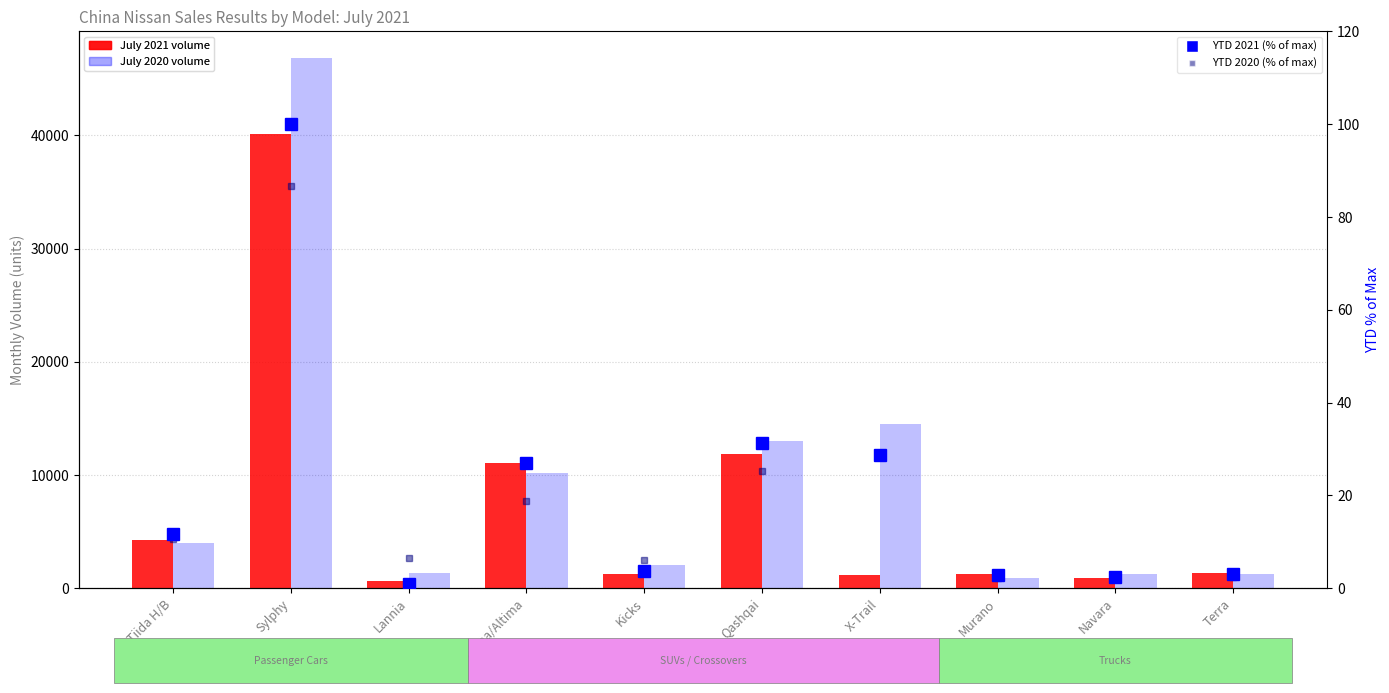

Which category has the highest value in the July 2020 series?

Sylphy